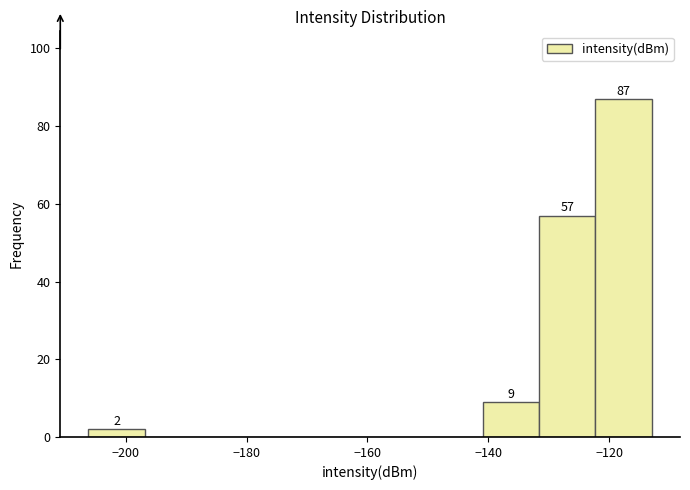

Over which range of the x-axis is the bar tallest?

-122 to -112